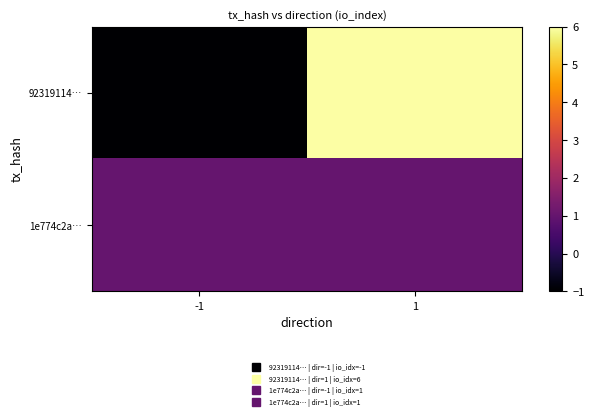

Reading left to right, what are all the values shown in this chart?

92319114…: -1=-1	1=6
1e774c2a…: -1=1	1=1